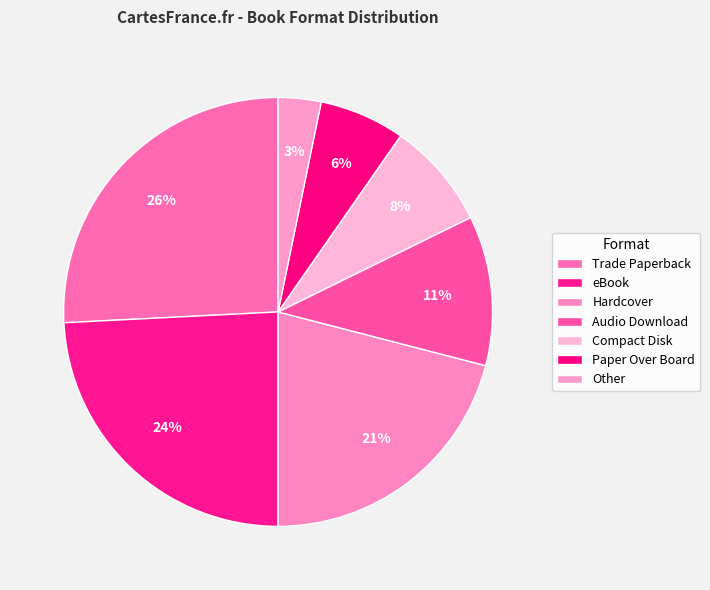

How many segments does this pie chart have?

7